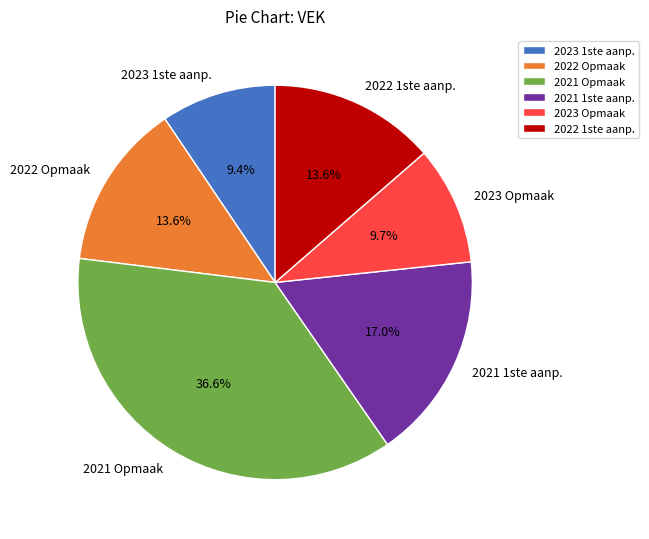

Which category has the biggest portion of the pie?

2021 Opmaak